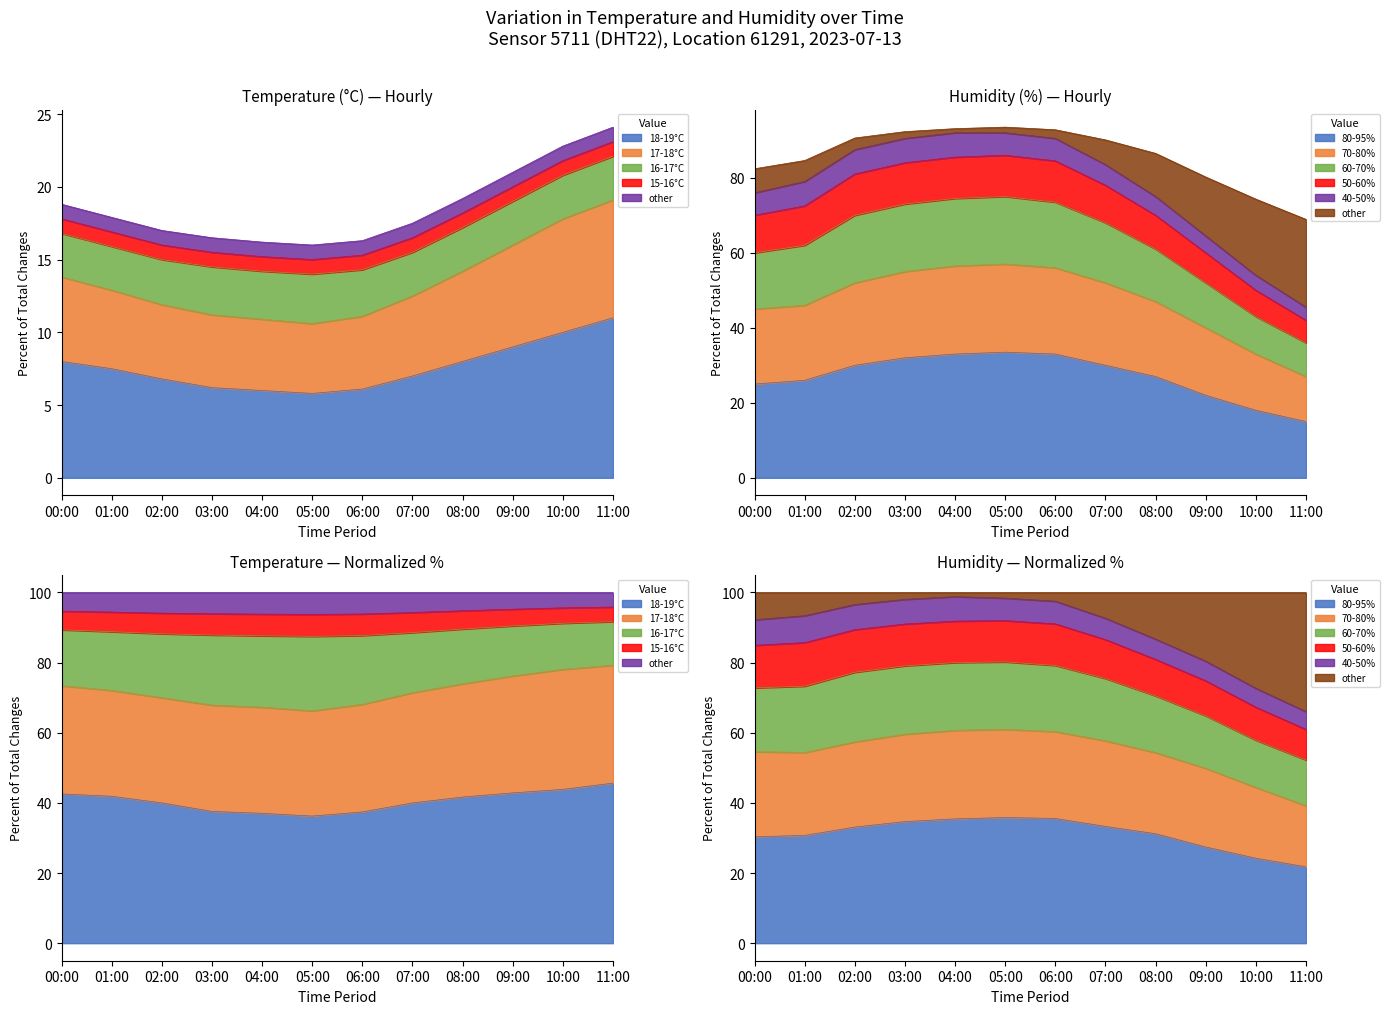

The value of humidity at 11:00 is 105.5. True or false?

False